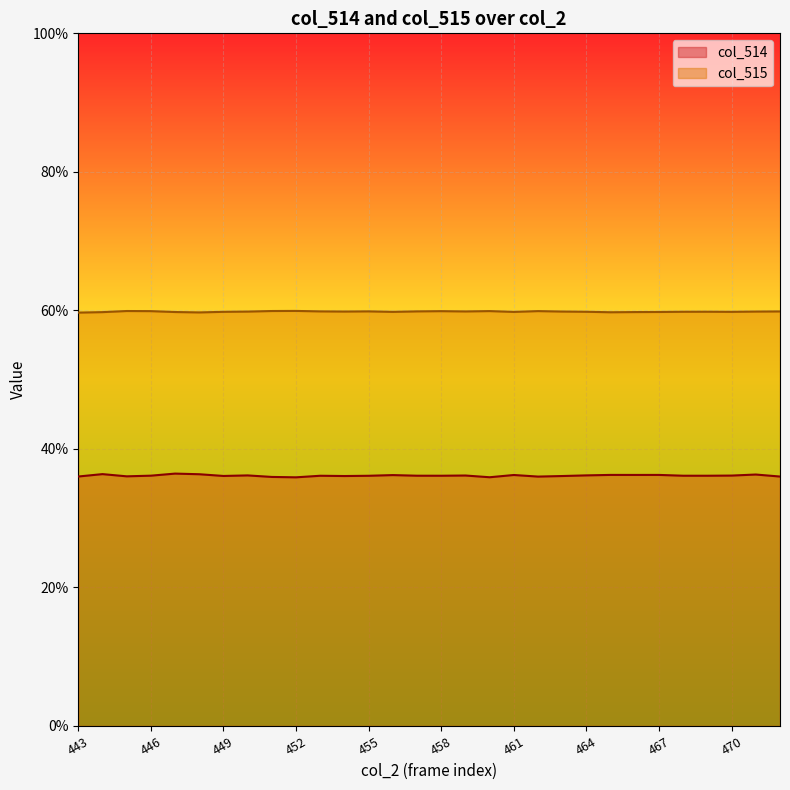

Which has a higher value, 448 or 472?

448